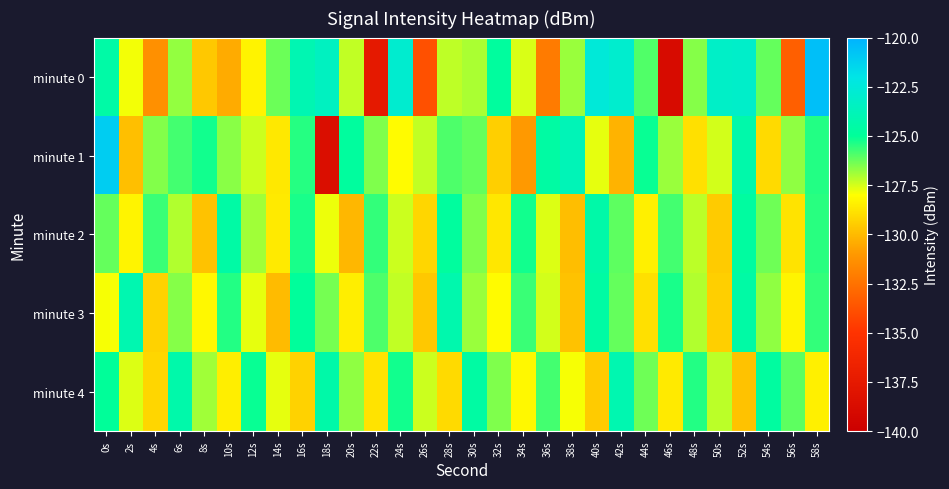

What is the spread (max minus min) of values at 14s?

3.7